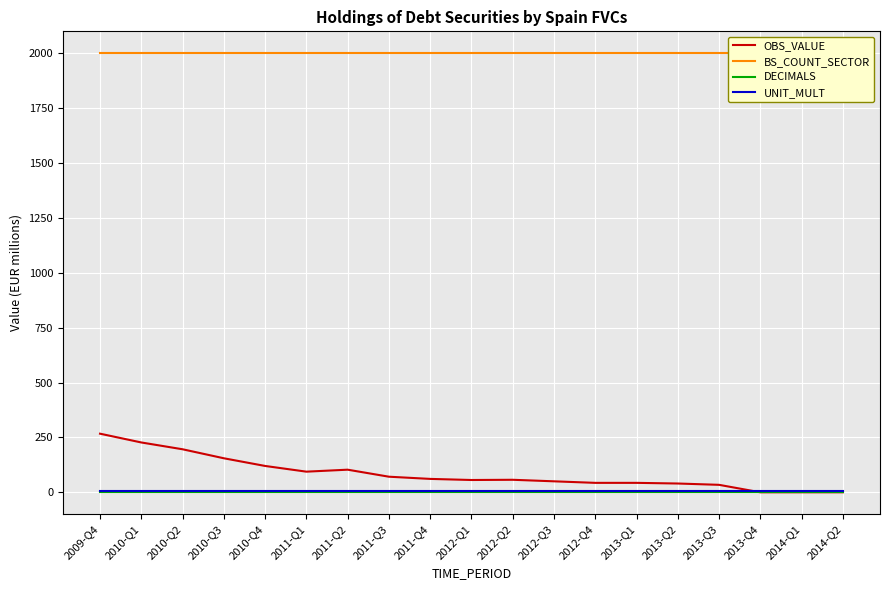

Is it true that DECIMALS equals 0 at 2012-Q2?

True